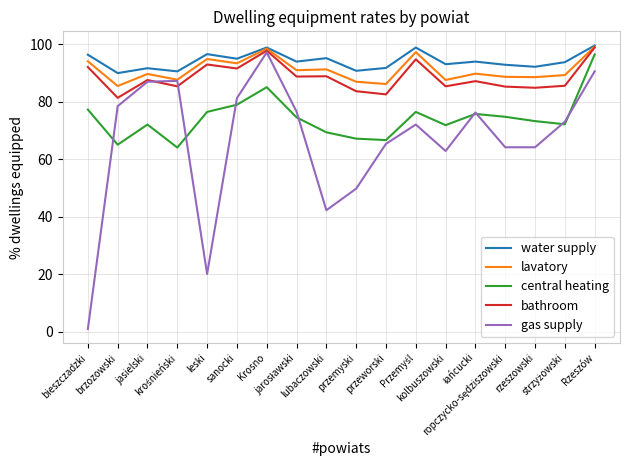

The central heating series shows 65.0 at brzozowski. True or false?

True